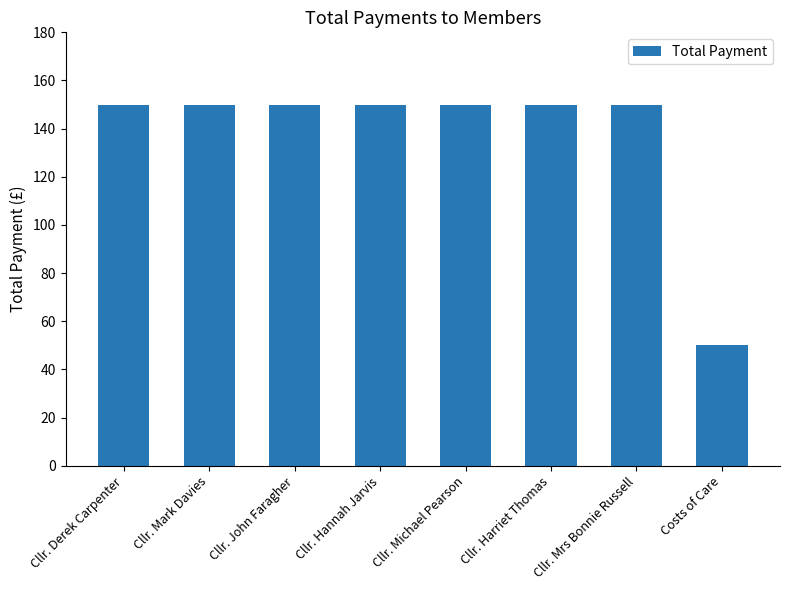

Approximately how many times larger is the value at Cllr. Mark Davies compared to Cllr. Hannah Jarvis?

1.0